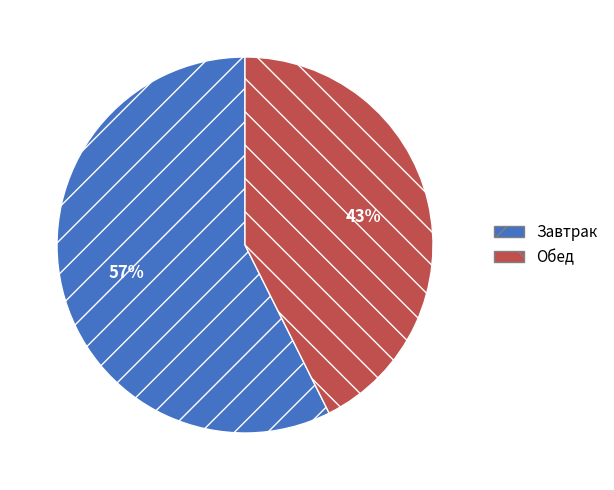

To the nearest percent, what is the average slice percentage?

50%